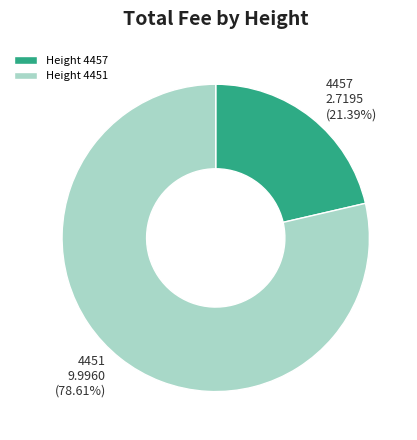

Do Height 4451 and Height 4457 together represent more than half of the pie?

Yes